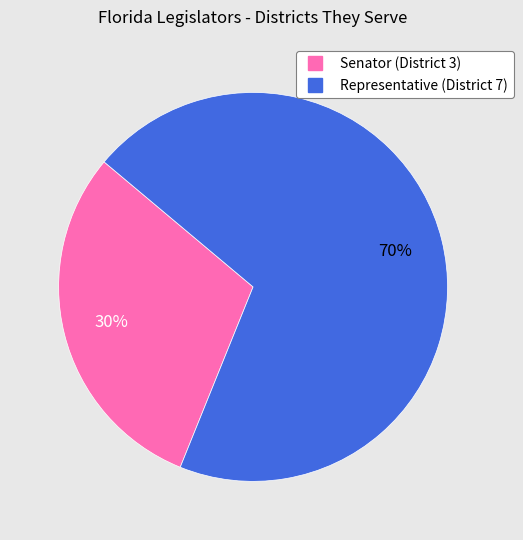

Is the sum of Representative (District 7) and Senator (District 3) greater than half?

Yes